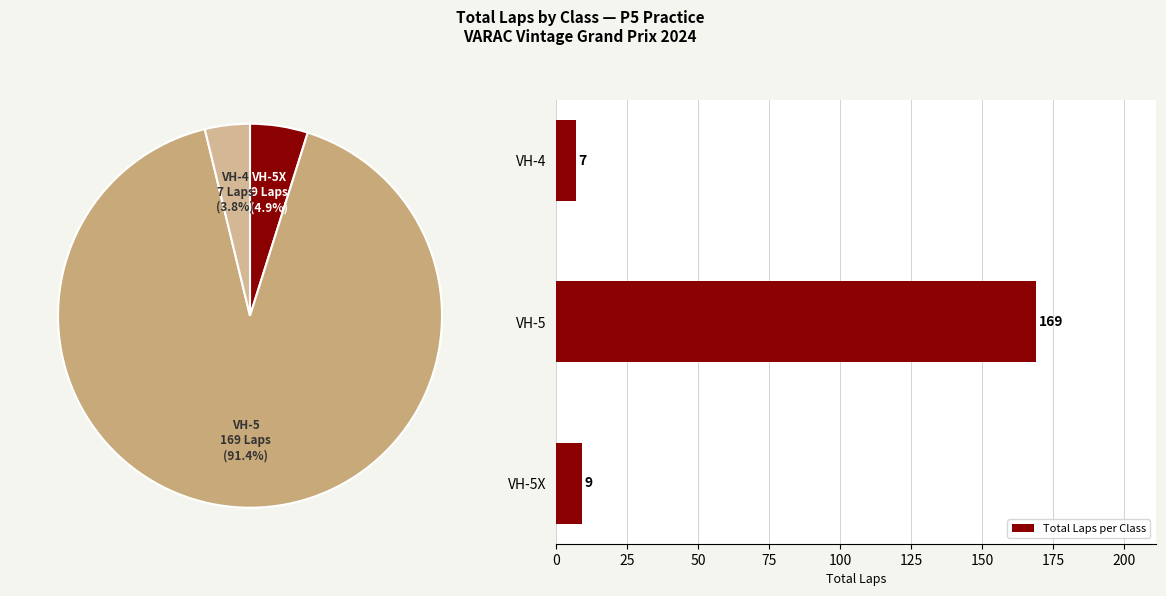

Read the Total Laps per Class value at VH-5X.

9